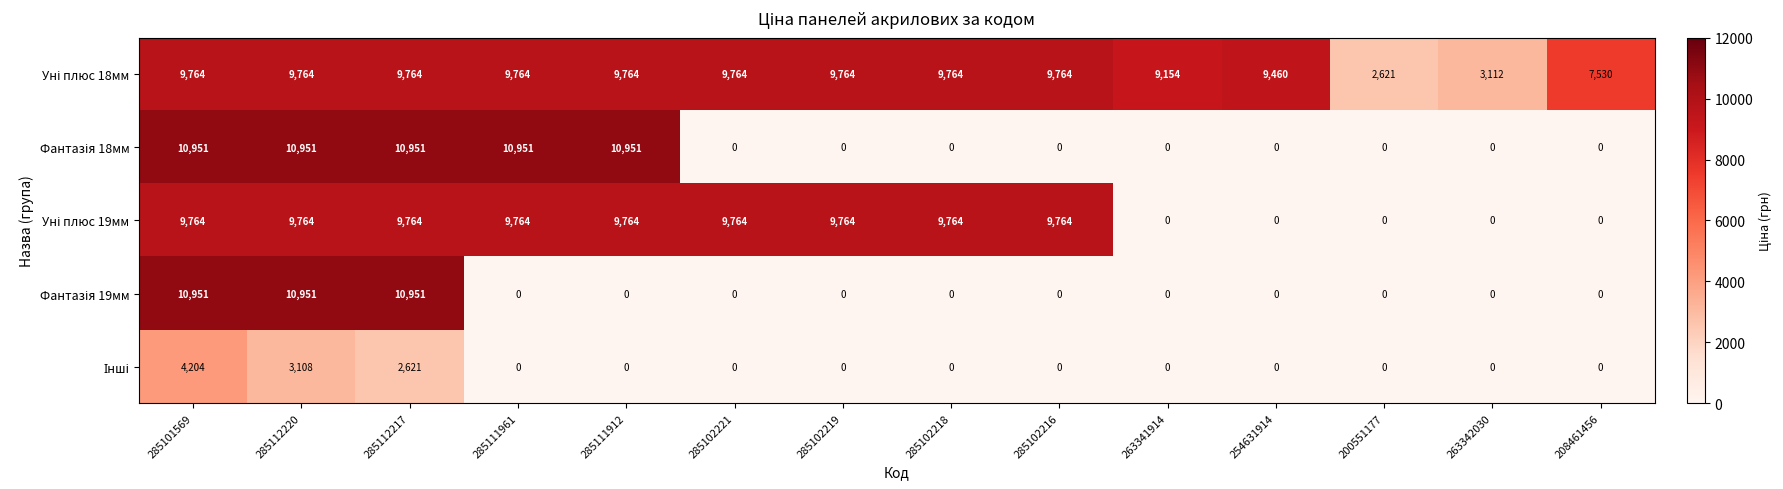

What is the difference between the highest and lowest values at 285102218?

9764